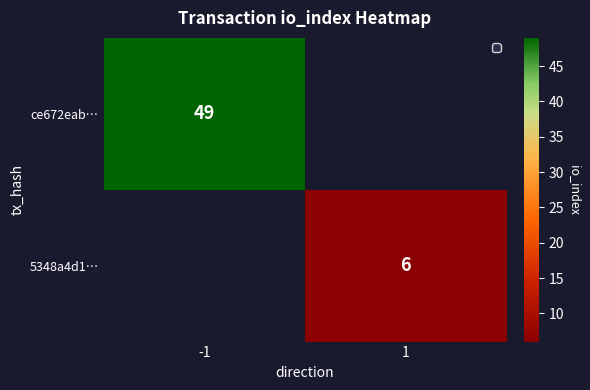

The value of ce672eab… at -1 is 49. True or false?

True